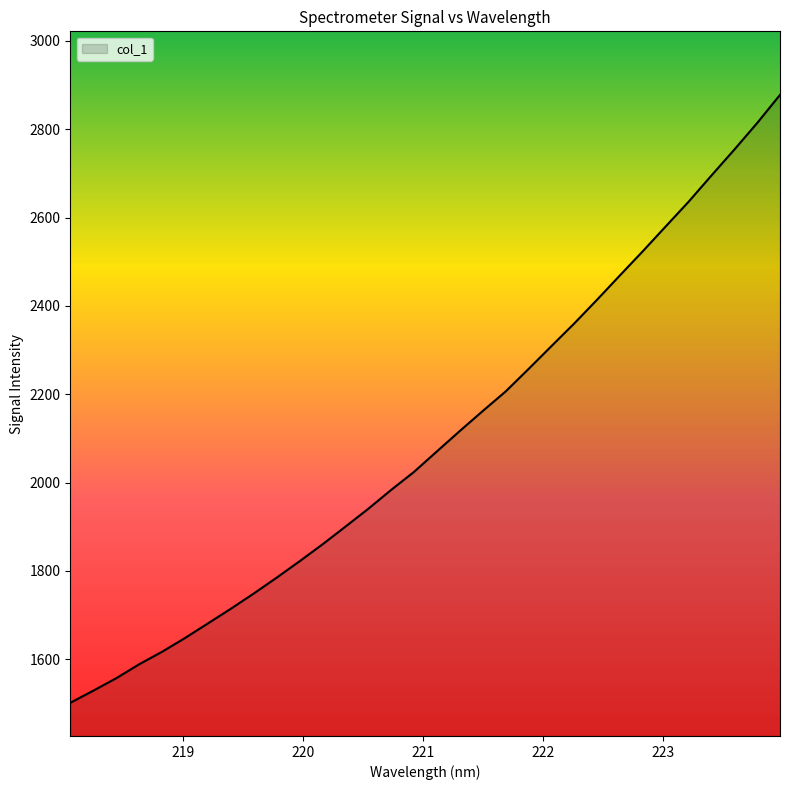

What is the maximum value shown in the chart?

2877.9